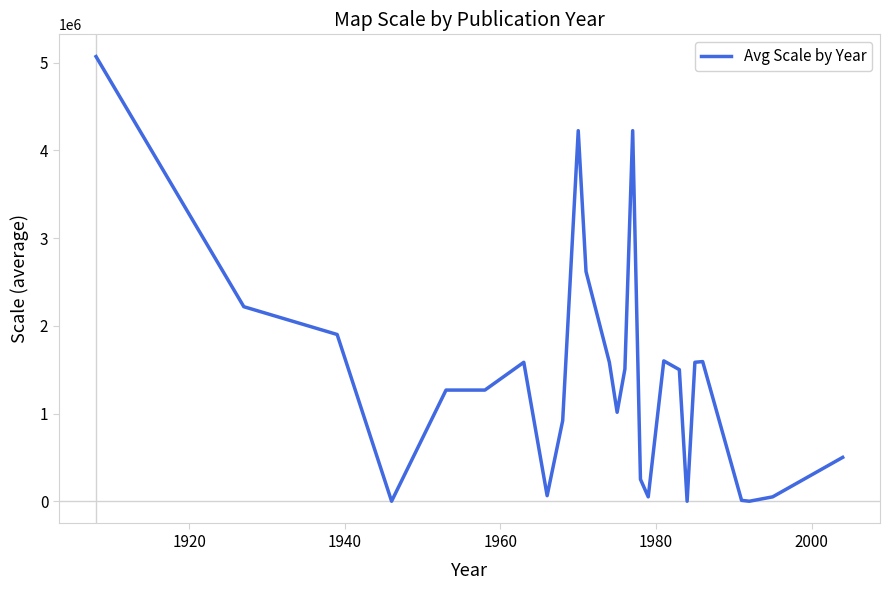

Does the chart have visible grid lines?

No